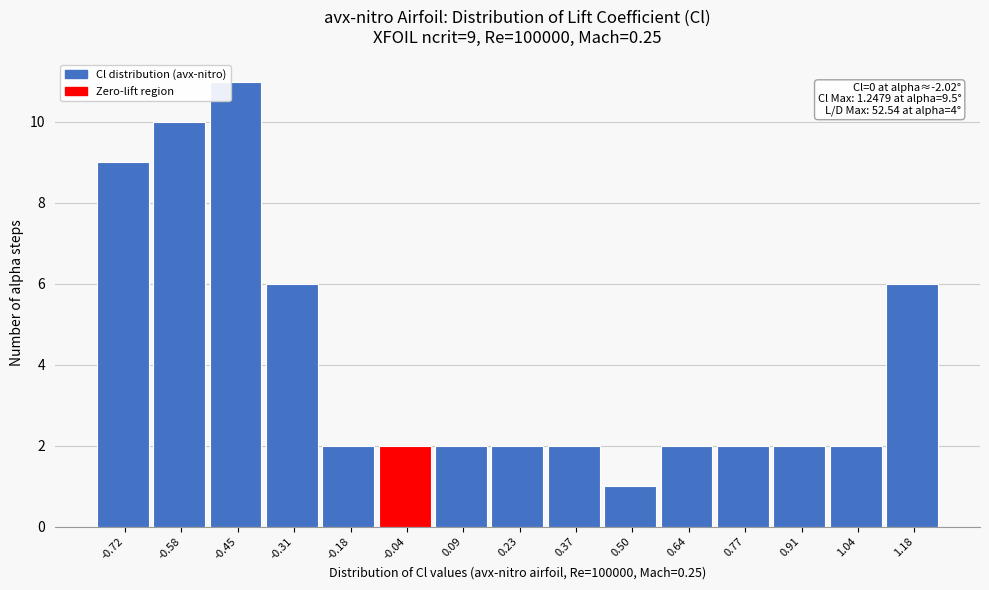

Which range on the x-axis has the tallest bar?

-0.52 to -0.38